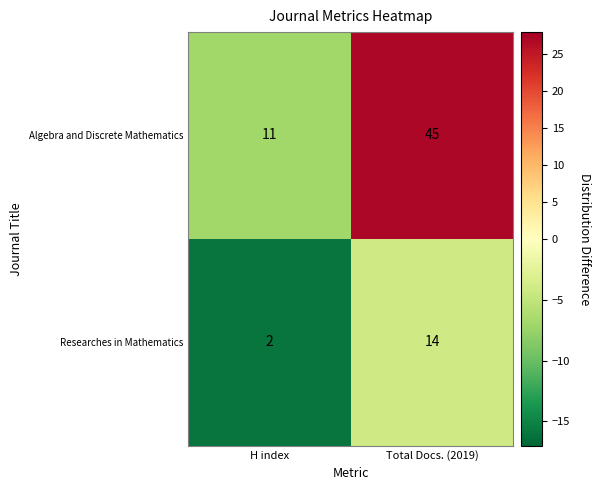

At which category does the chart reach its peak across all series?

Total Docs. (2019)